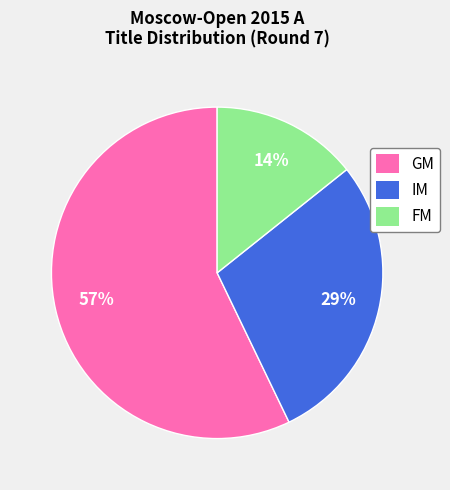

Rank the categories by value from highest to lowest.

GM, IM, FM